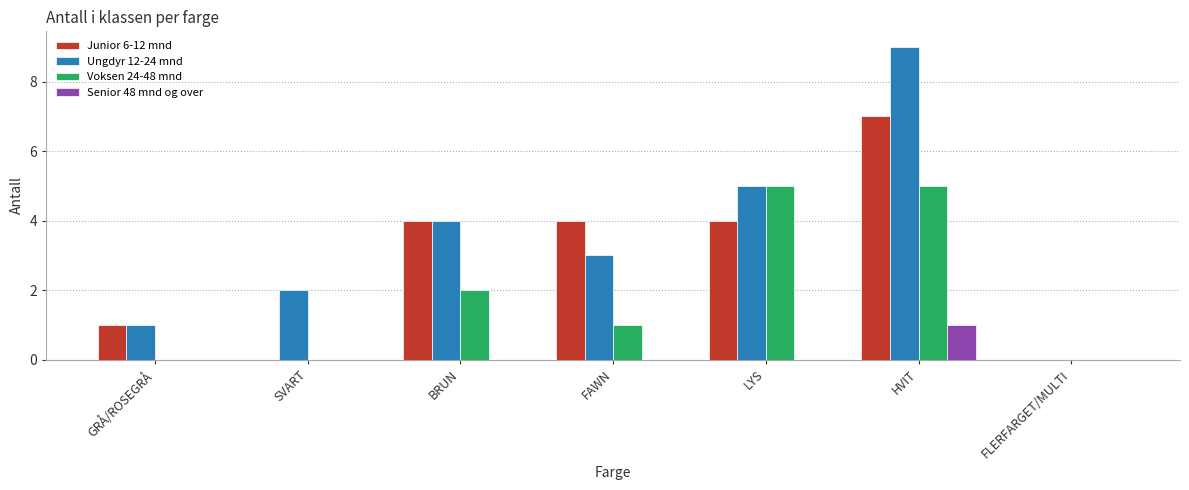

What is the total value across all series at LYS?

14